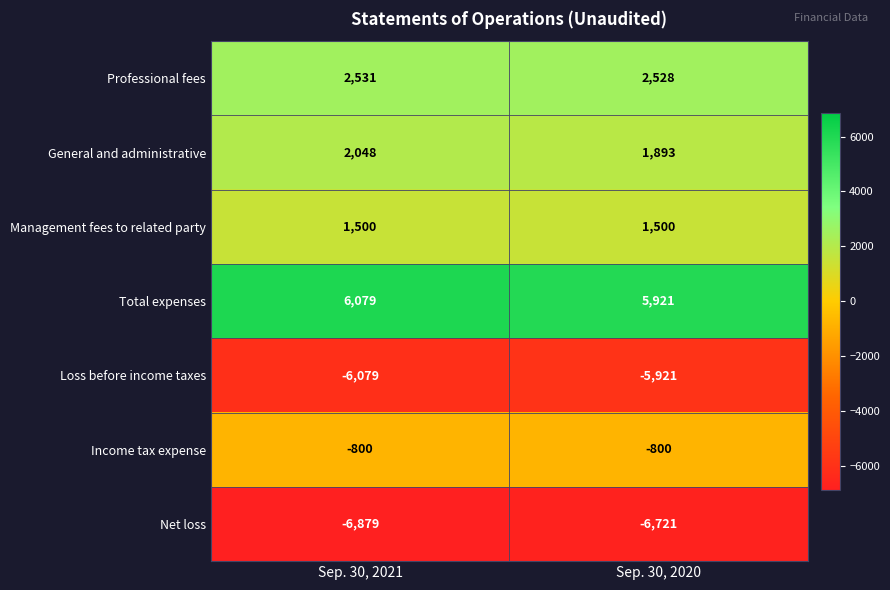

What is the difference between the maximum and minimum values in the Loss before income taxes series?

158